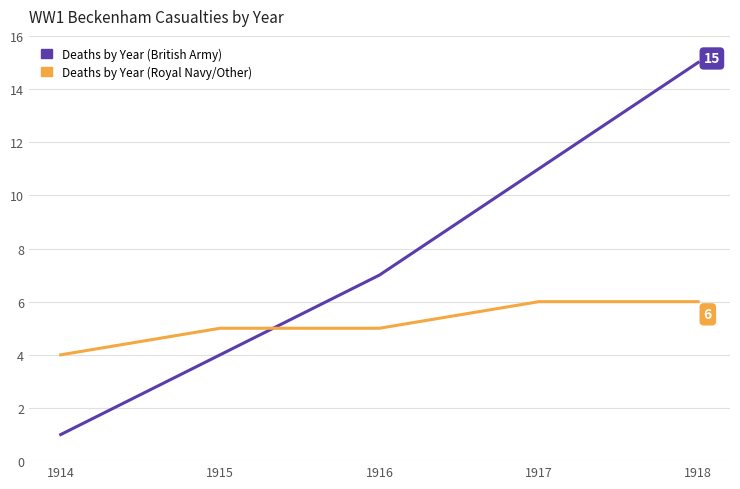

What is the greatest value displayed?

15